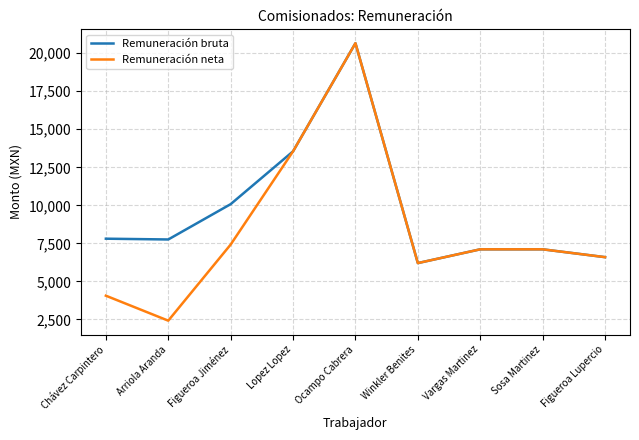

Rank the series by their average value, from highest to lowest.

Remuneración bruta, Remuneración neta